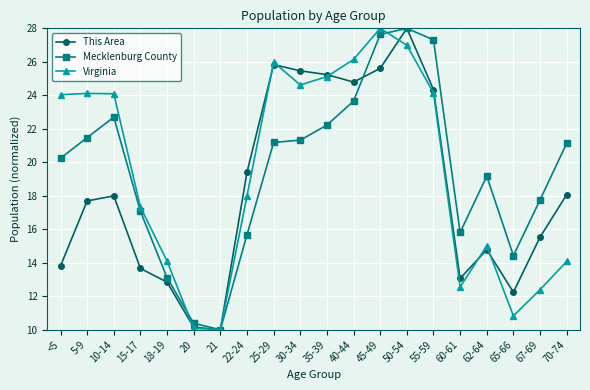

The Virginia series shows 14.1 at 70-74. True or false?

True